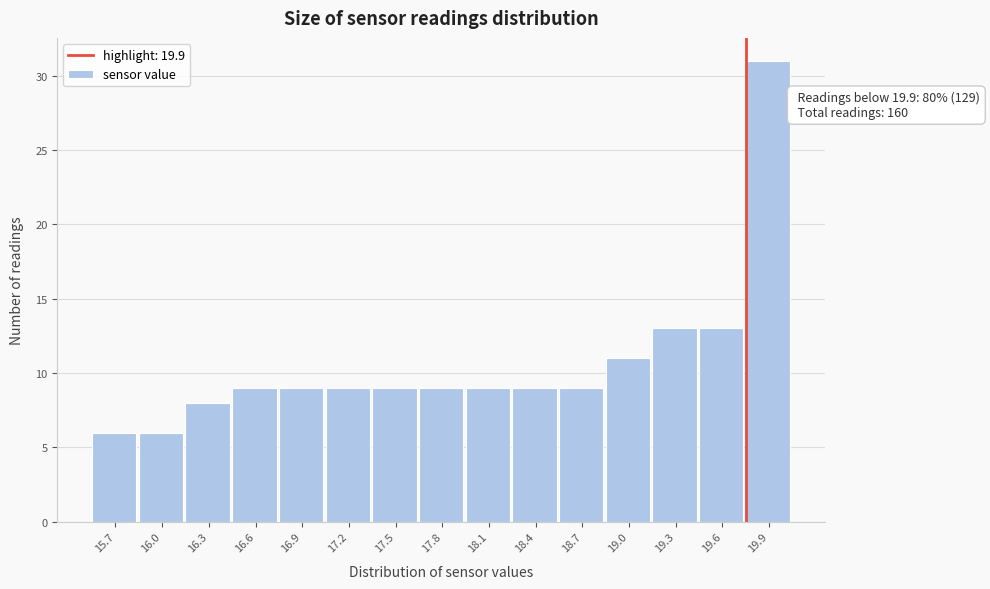

Reading left to right, transcribe all the data shown in this chart.

15.7=6	16.0=6	16.3=8	16.6=9	16.9=9	17.2=9	17.5=9	17.8=9	18.1=9	18.4=9	18.7=9	19.0=11	19.3=13	19.6=13	19.9=31